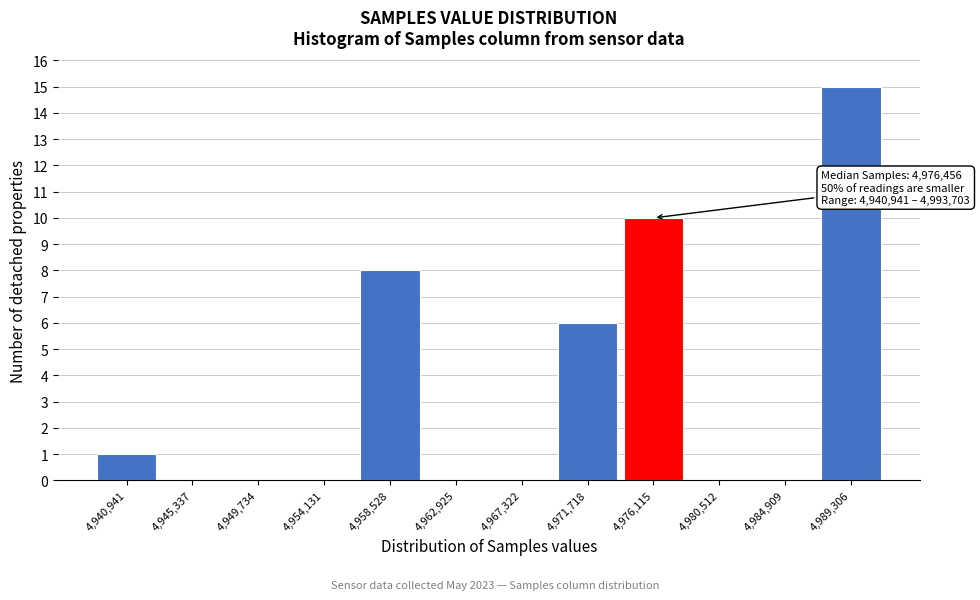

Reading right to left, extract all data points from this chart.

4,989,306=15	4,984,909=0	4,980,512=0	4,976,115=10	4,971,718=6	4,967,322=0	4,962,925=0	4,958,528=8	4,954,131=0	4,949,734=0	4,945,337=0	4,940,941=1